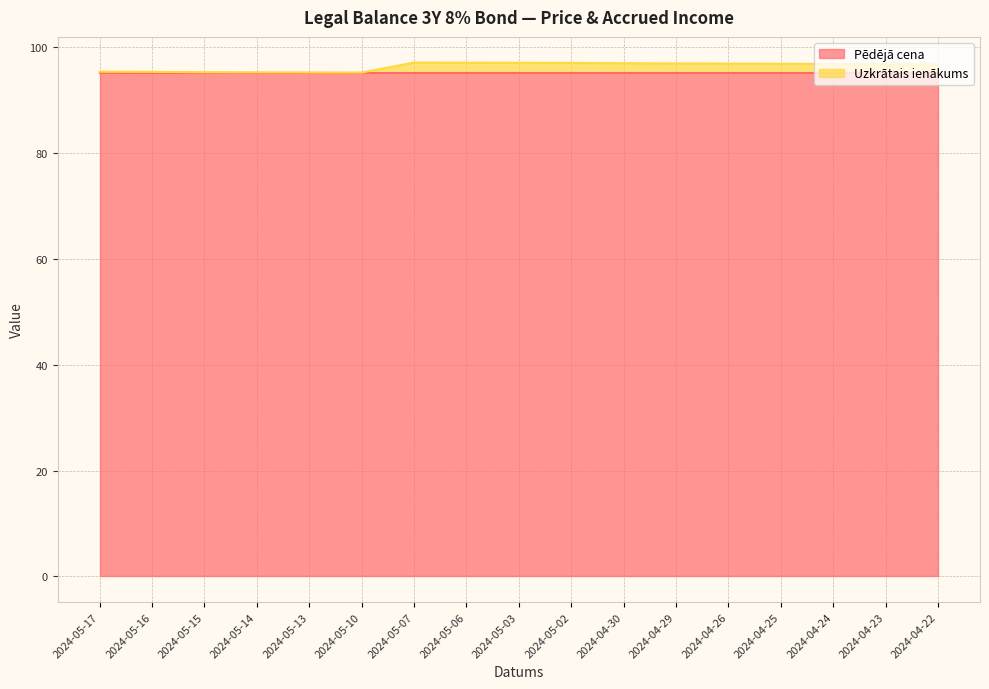

How many interior local valleys (lower than both neighbors) does the data have?

1